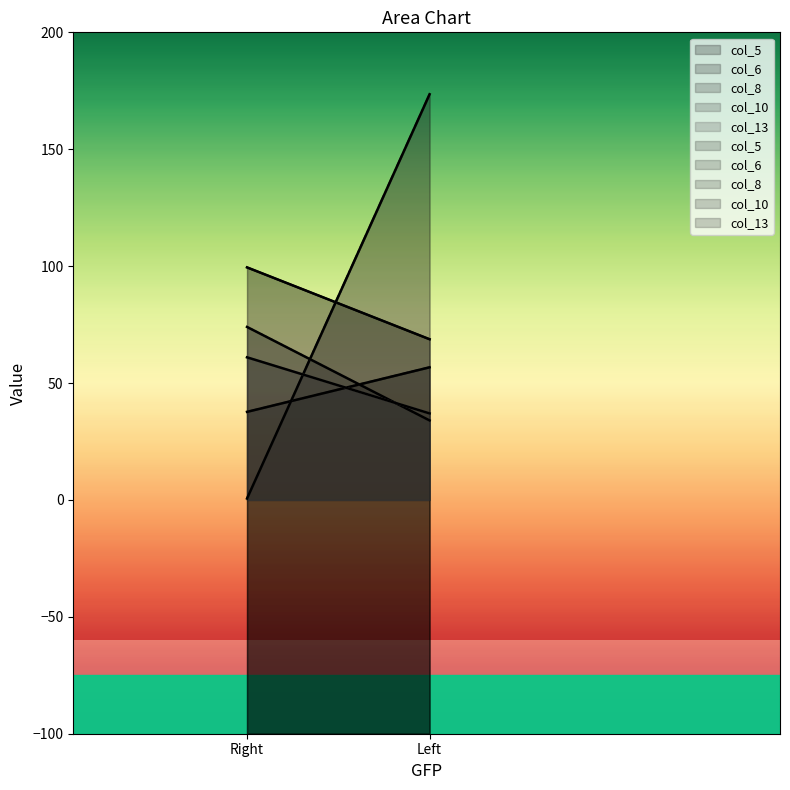

True or false: col_6 has a value of 12.8 at Right.

False